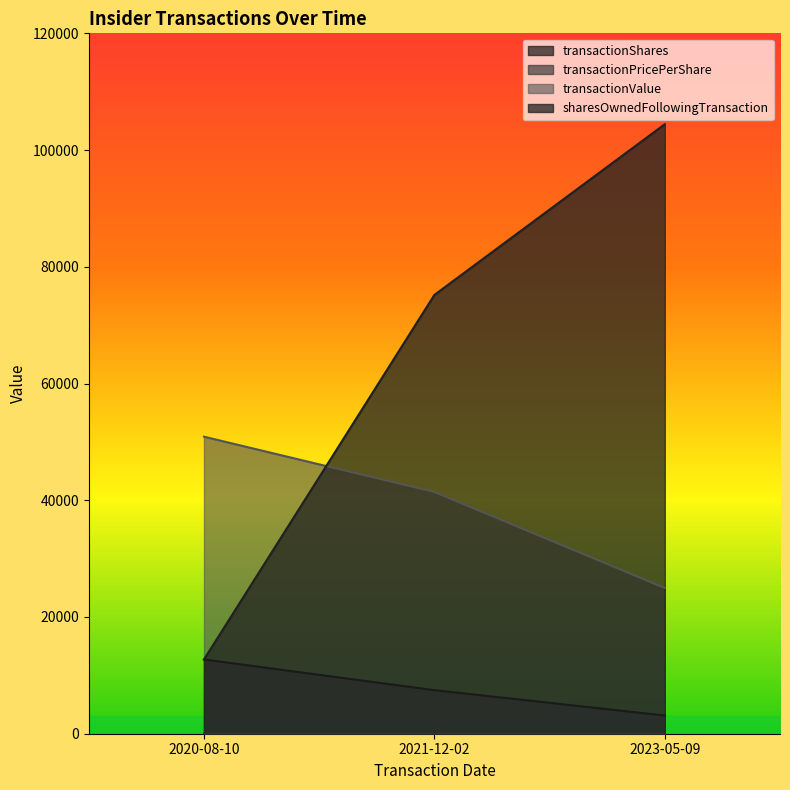

How many lines are shown in the chart?

4